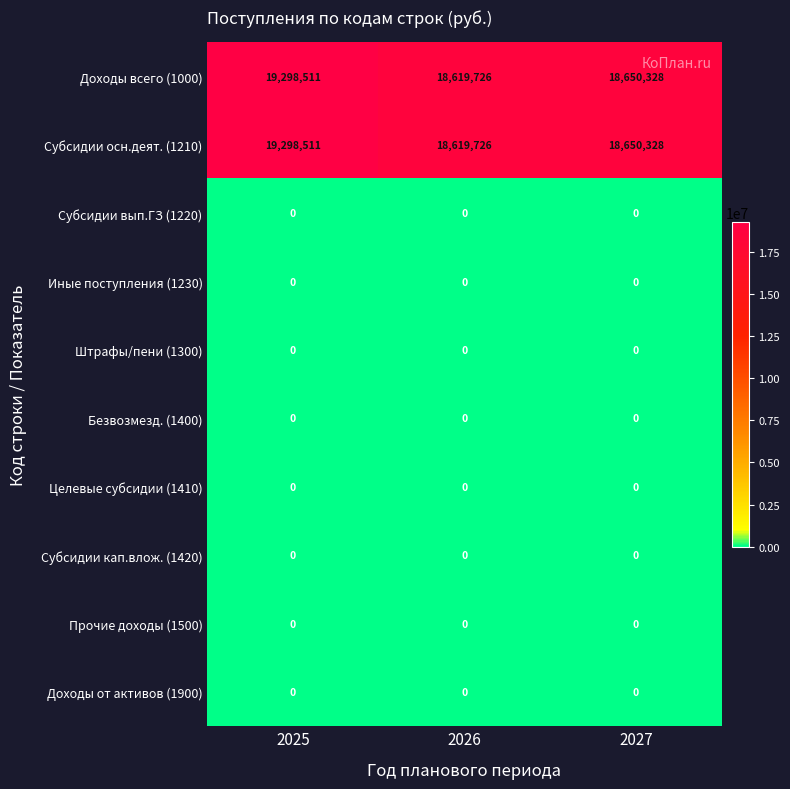

What is the difference between the highest and lowest values at 2026?

18619726